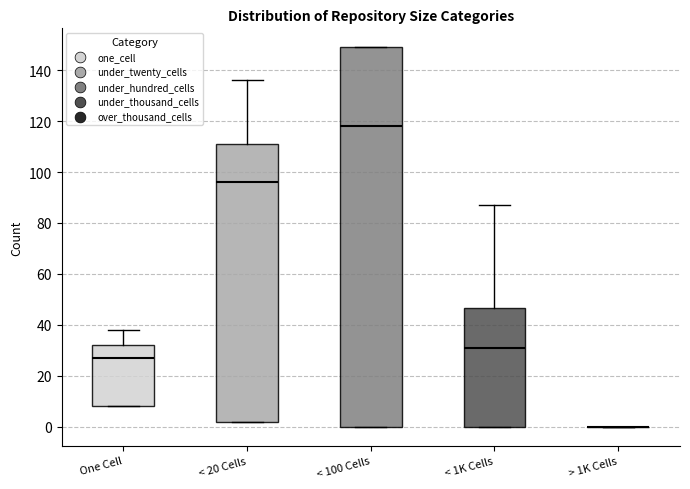

Reading left to right, transcribe this box plot: for each box, give where its median line is, the range the box spans, and where its two whiskers end, as read against the y-axis. The values are not printed on the chart, so give them approximately, as read against the axis.

One Cell: median 28, box 8 to 32, whiskers 8 to 38
< 20 Cells: median 96, box 2 to 112, whiskers 2 to 136
< 100 Cells: median 118, box 0 to 150, whiskers 0 to 150
< 1K Cells: median 32, box 0 to 46, whiskers 0 to 88
> 1K Cells: box collapsed to a line at 0, whiskers 0 to 0